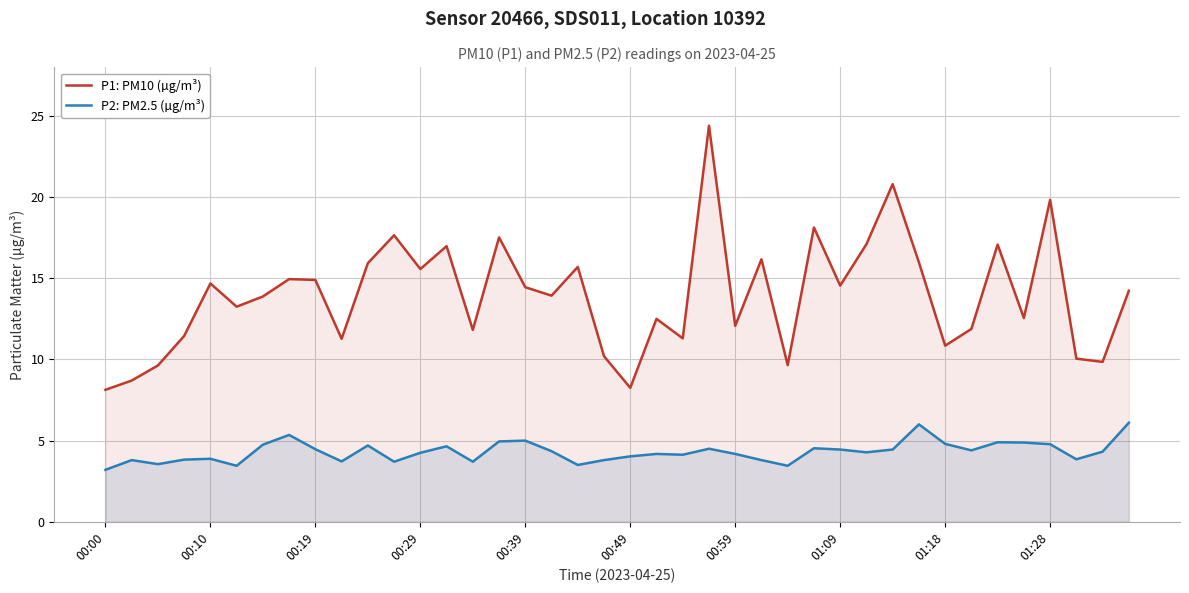

How many lines are shown in the chart?

2